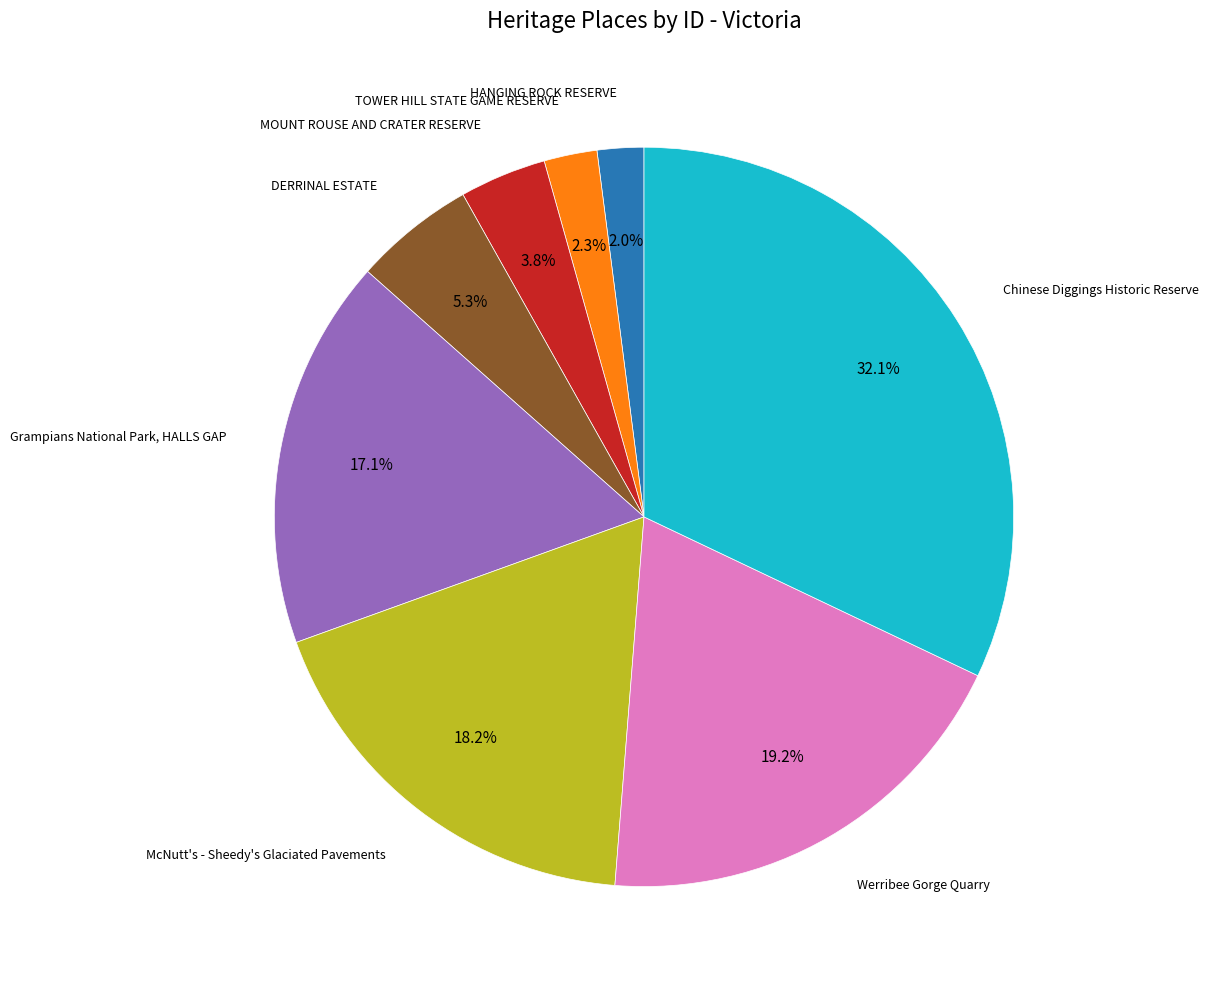

Does any single category account for the majority?

No